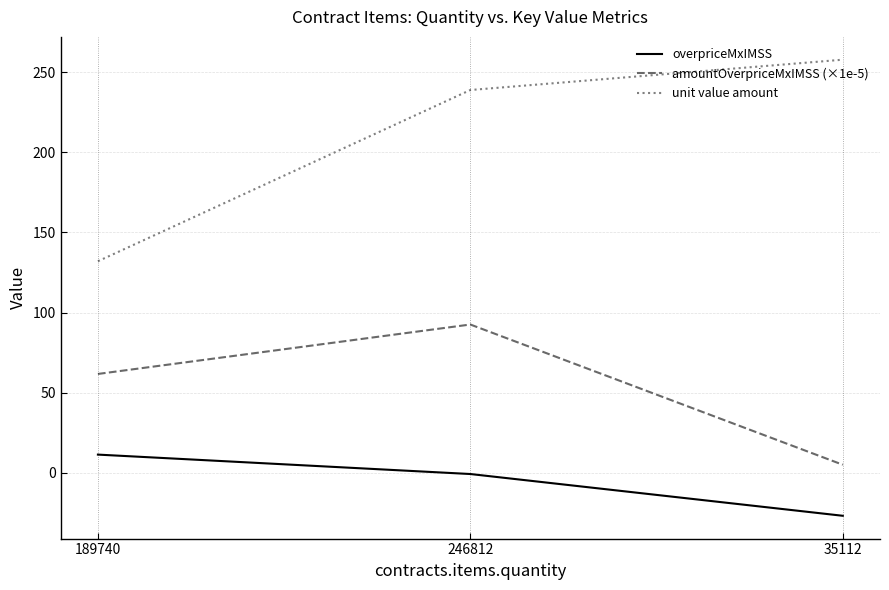

Rank the categories by amountOverpriceMxIMSS (×1e-5) value from highest to lowest.

246812, 189740, 35112